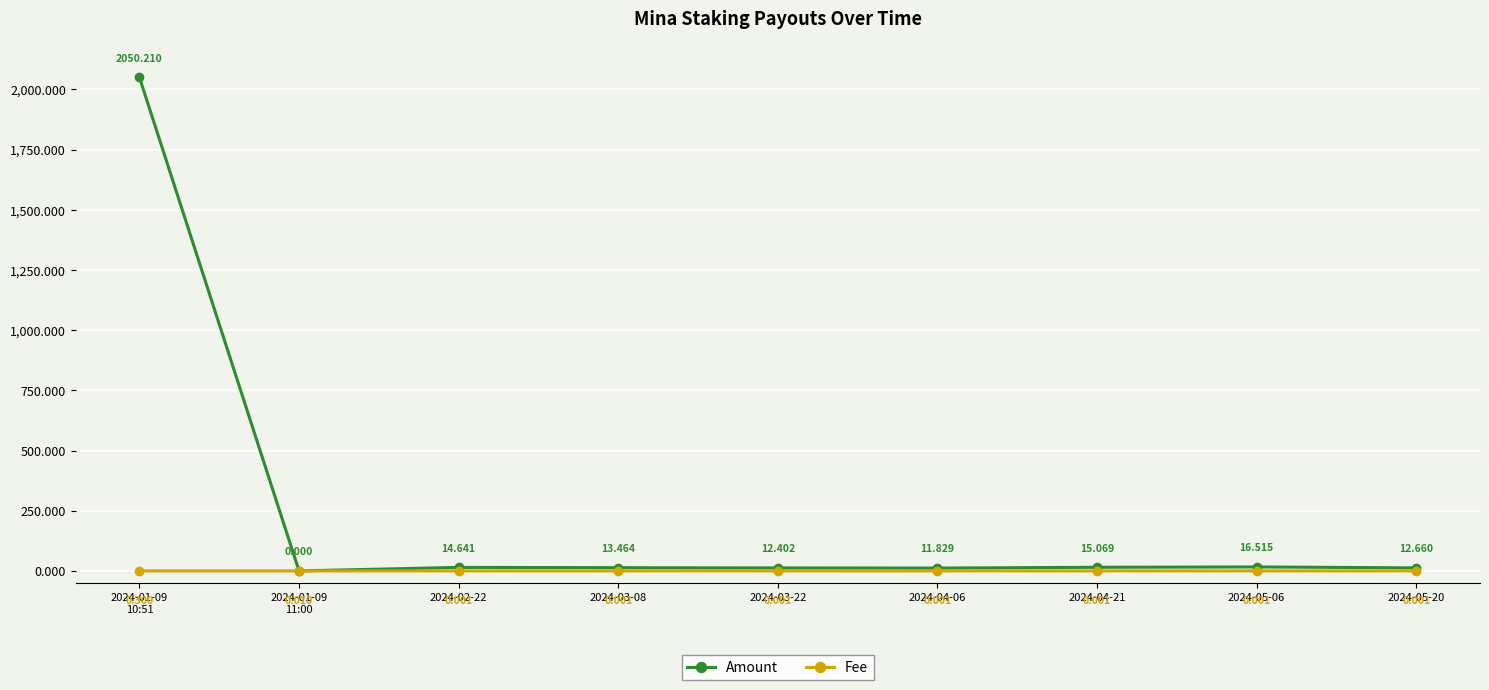

Which label corresponds to the smallest value in the chart?

2024-01-09
11:00